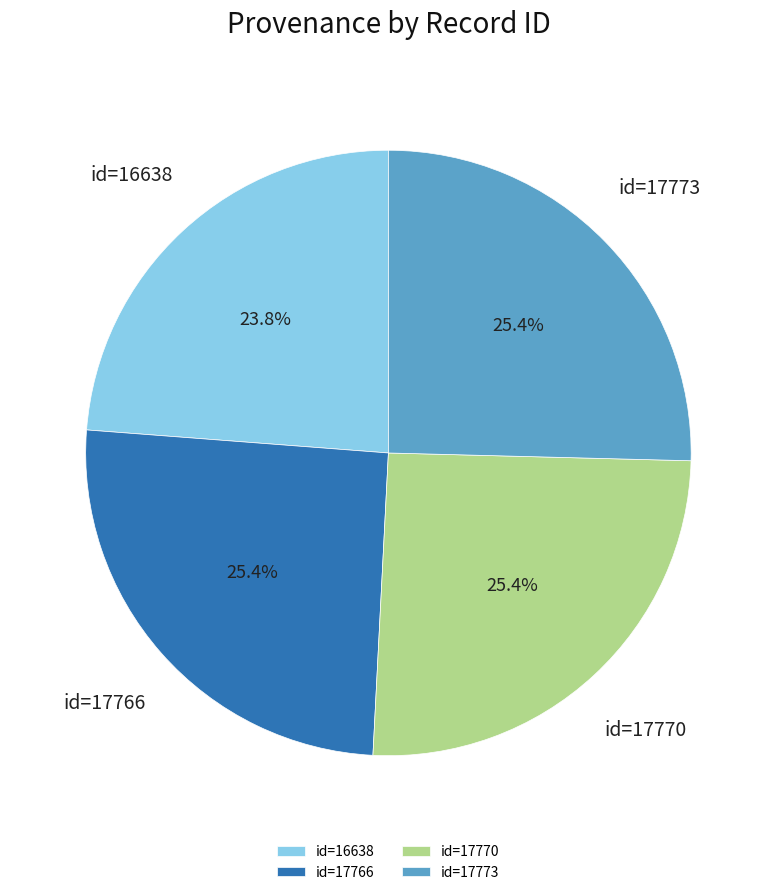

What percentage is NOT represented by id=17770?

74.6%